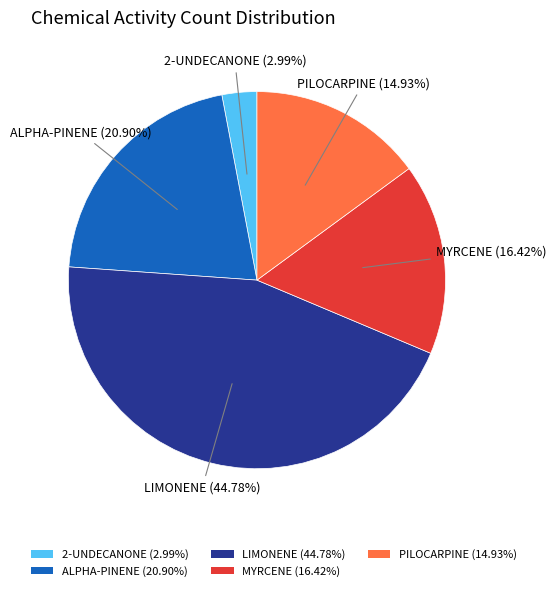

True or false: PILOCARPINE accounts for 15% of the total.

True